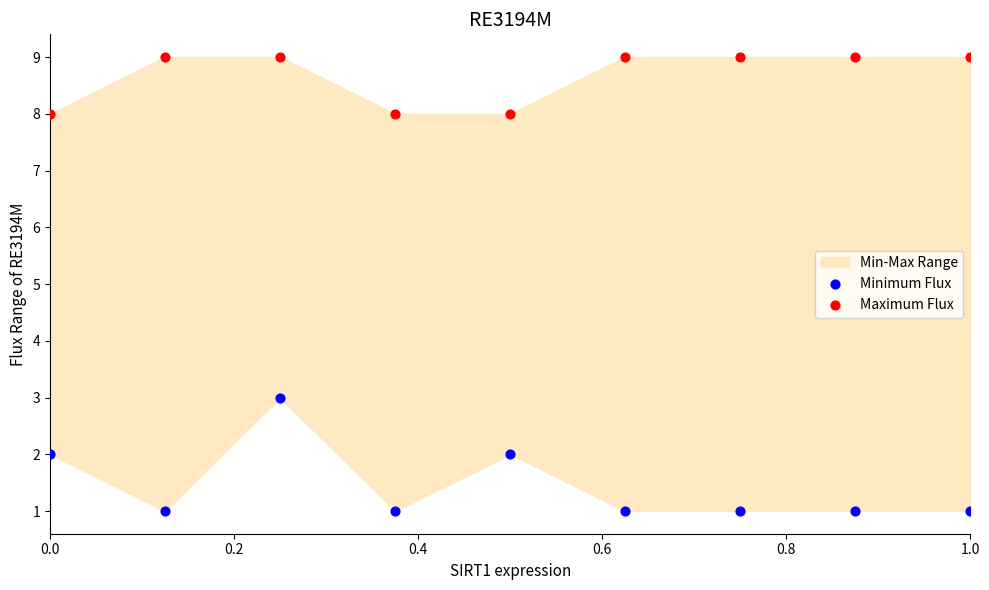

Across all data points, what is the range of Y values (max minus min)?

8